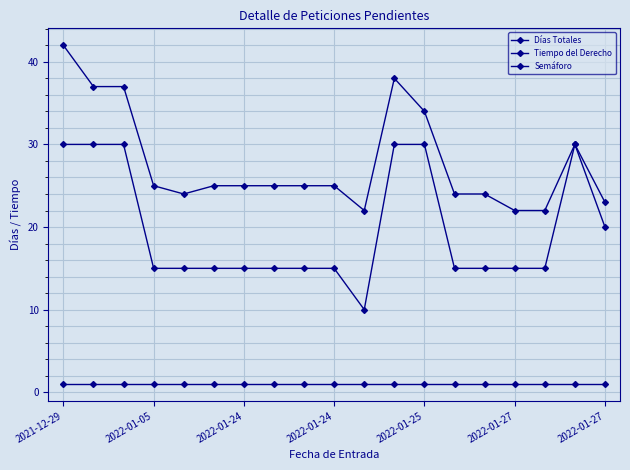

Count the Tiempo del Derecho values in the range 15 to 30.

18